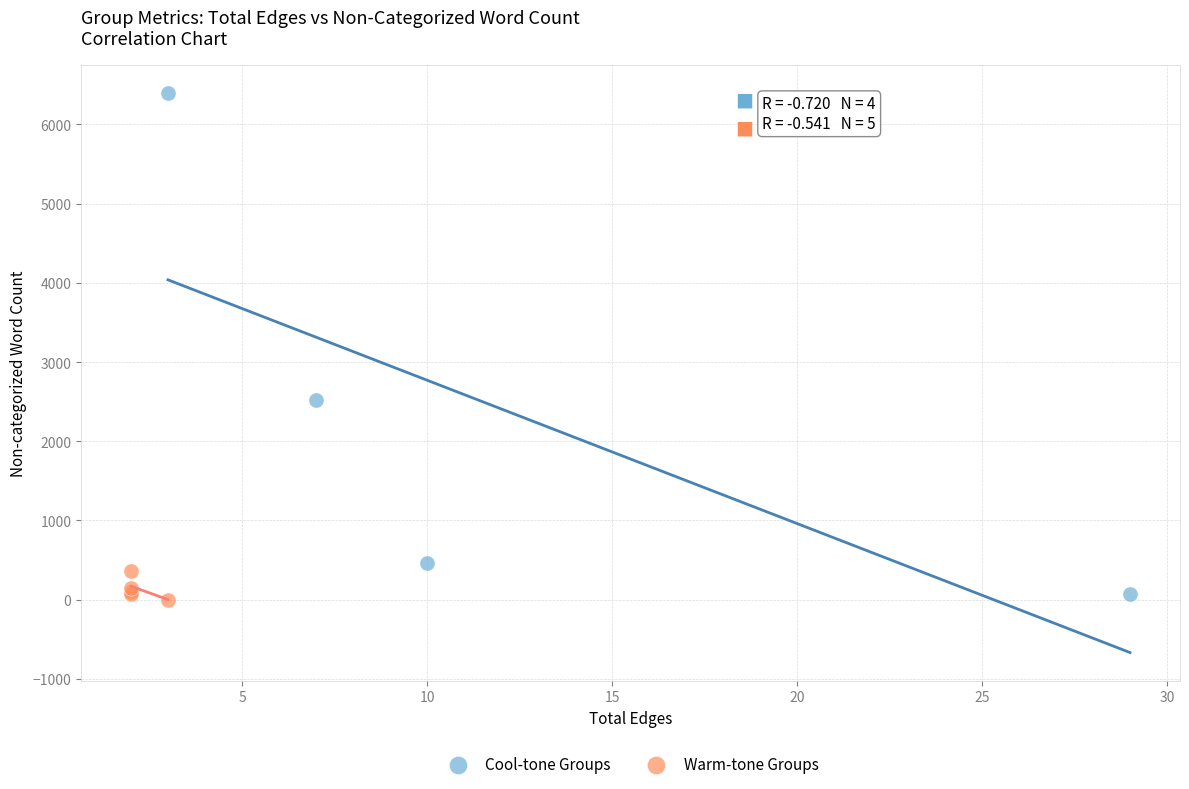

Which series has the largest Y range (max minus min)?

Cool-tone Groups